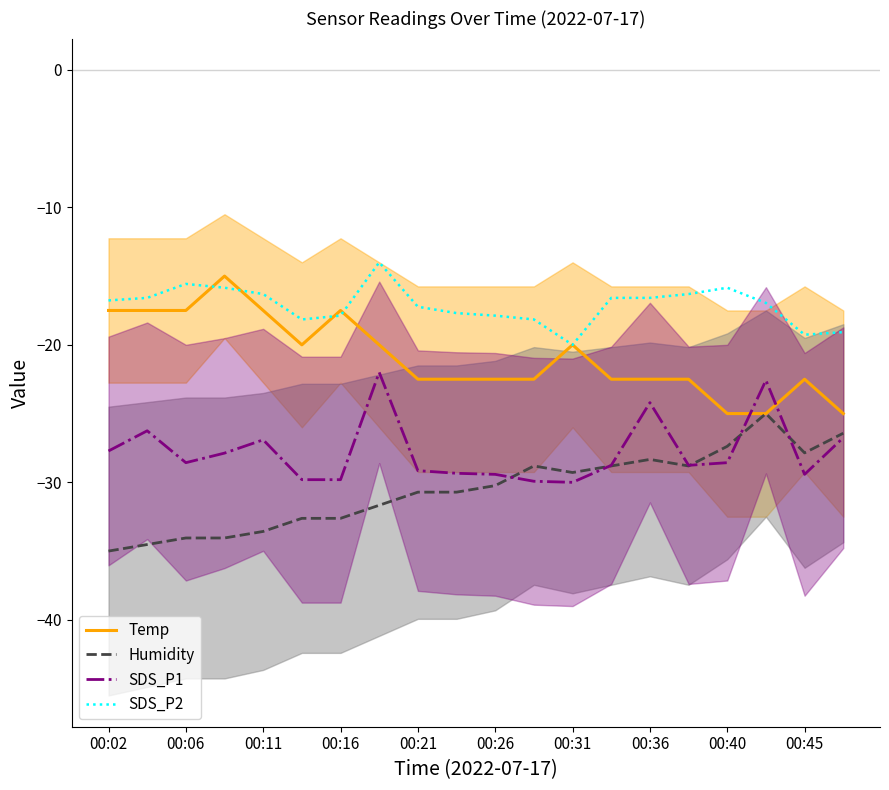

What is the minimum value for SDS_P1?

-30.0